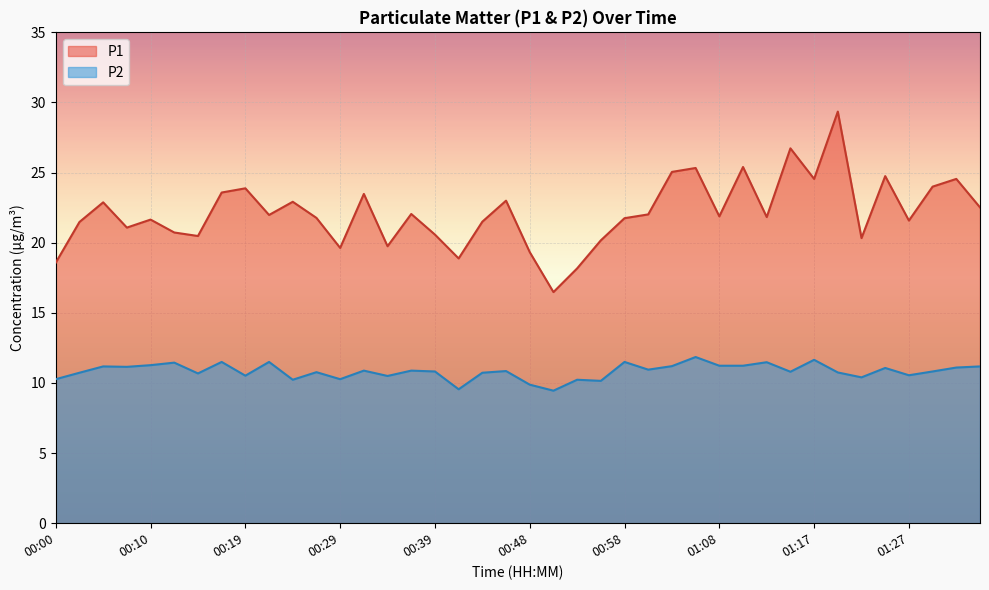

Where is the first local maximum for P2?

00:05